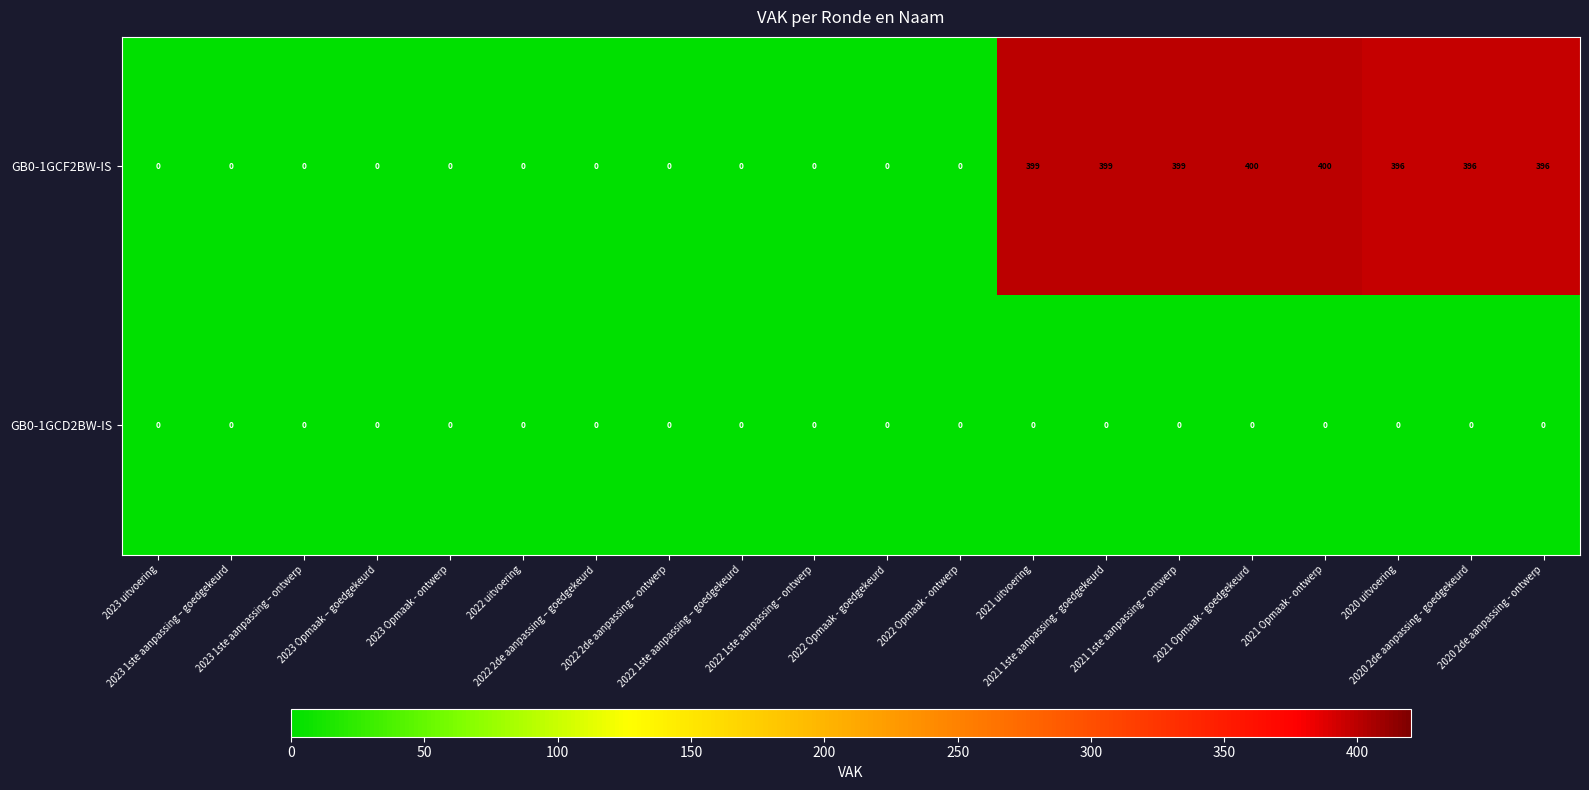

List the series in order of their overall mean, highest first.

GB0-1GCF2BW-IS, GB0-1GCD2BW-IS